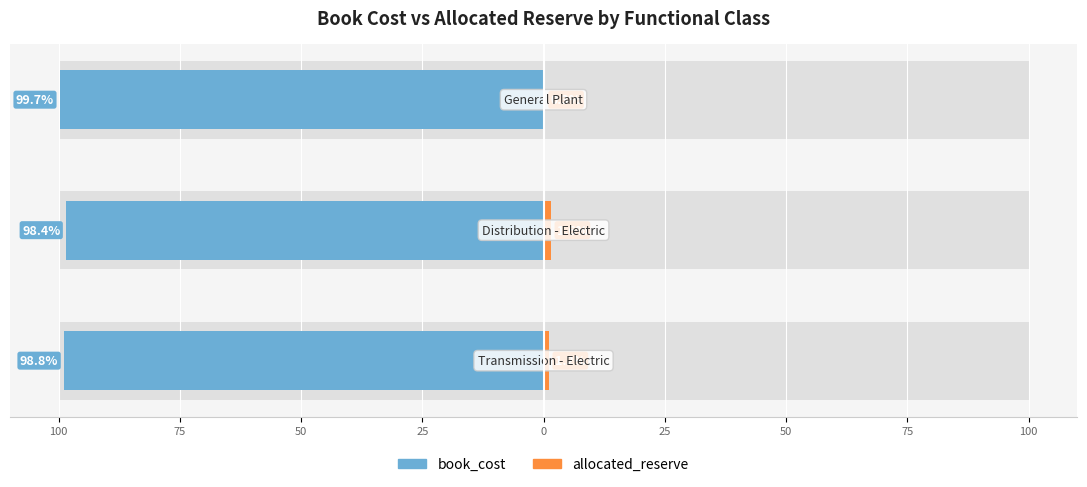

What are all the series names shown in the legend?

book_cost, allocated_reserve